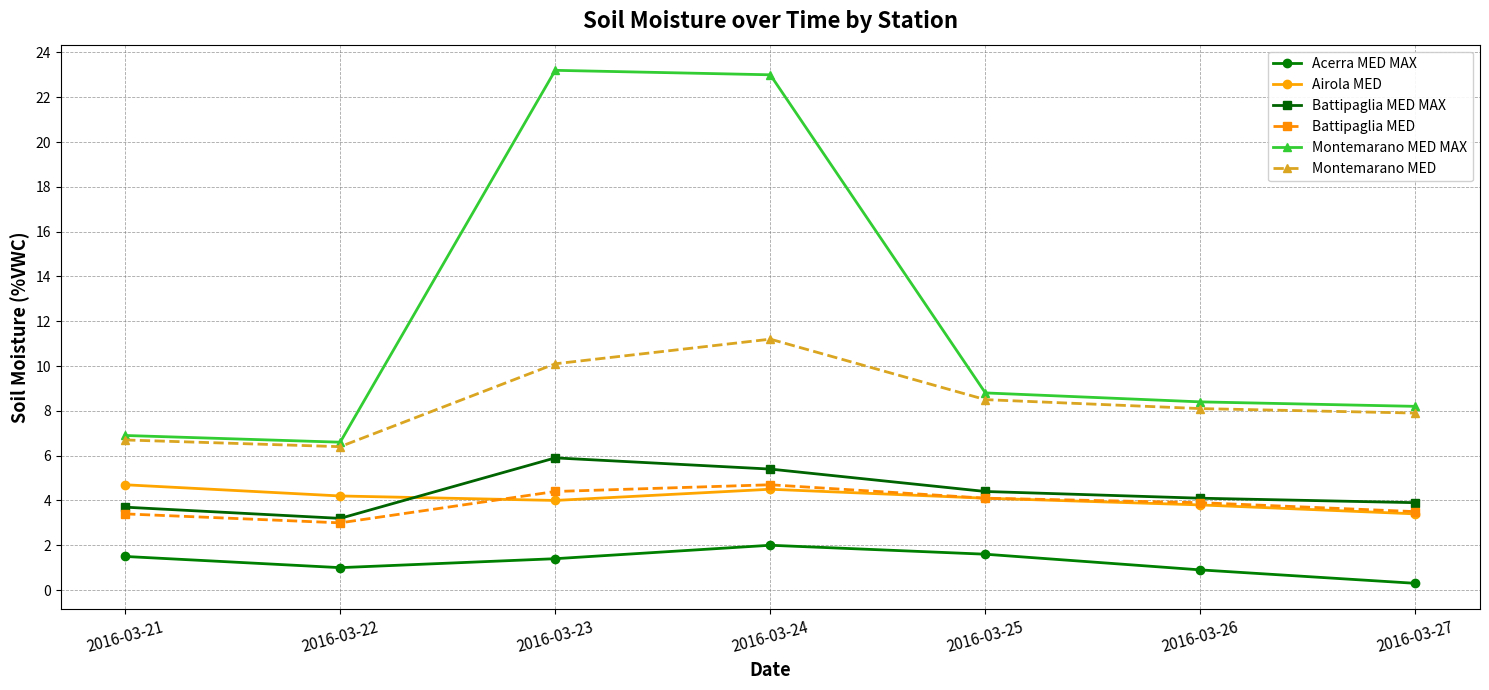

Which series has the largest range (max minus min)?

Montemarano MED MAX